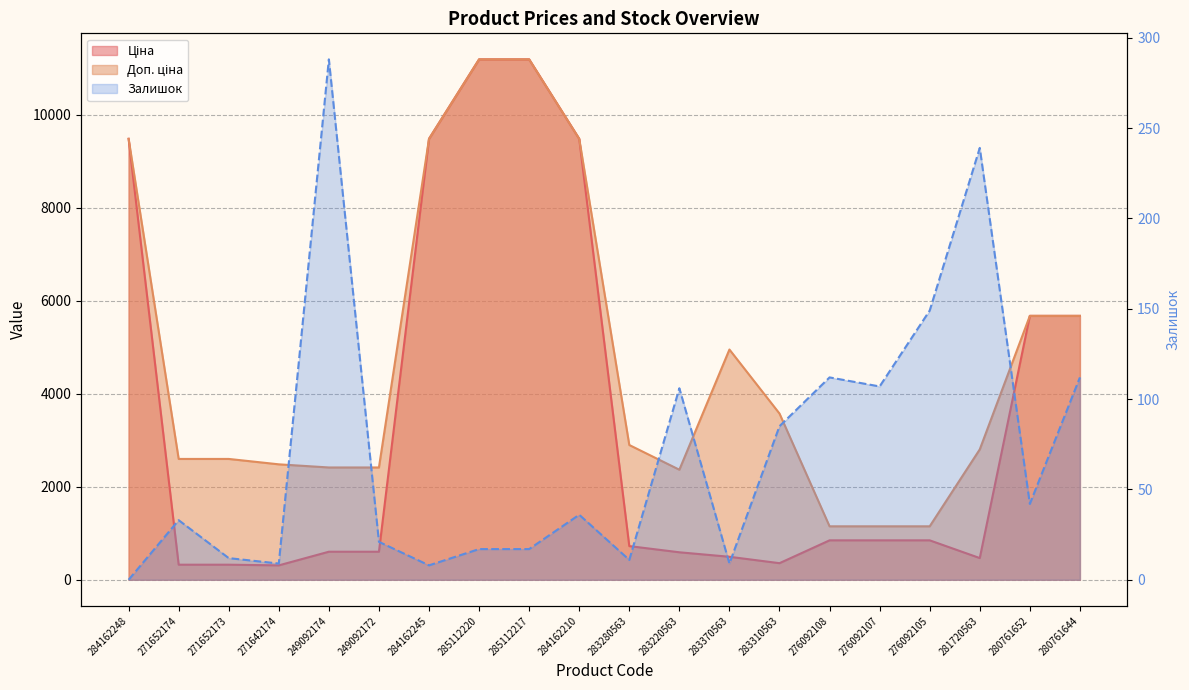

What is the sum of all Доп. ціна values?

94714.3